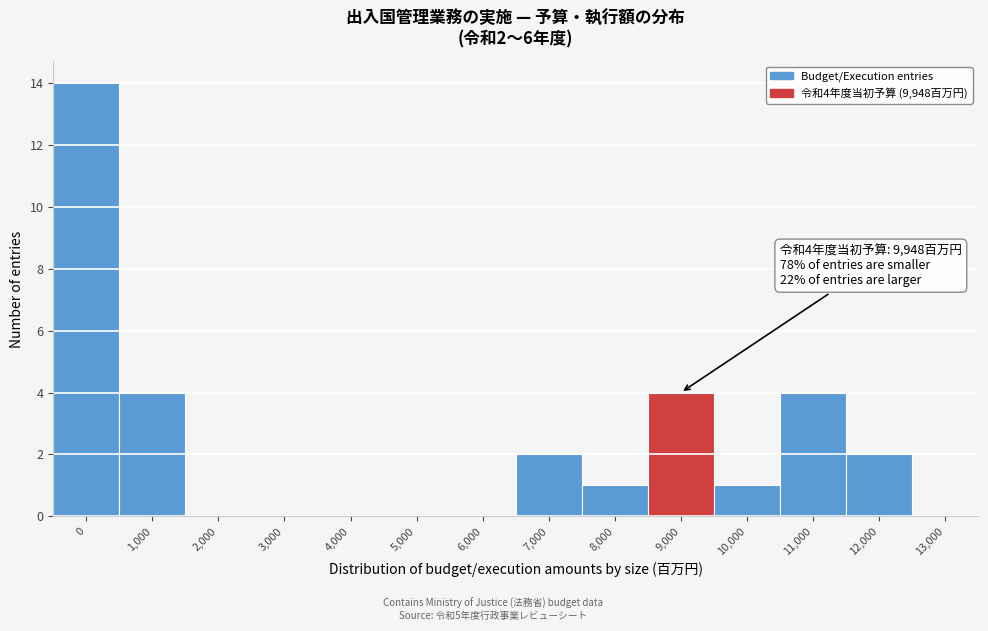

Reading right to left, extract all data points from this chart.

13,000=0	12,000=2	11,000=4	10,000=1	9,000=4	8,000=1	7,000=2	6,000=0	5,000=0	4,000=0	3,000=0	2,000=0	1,000=4	0=14